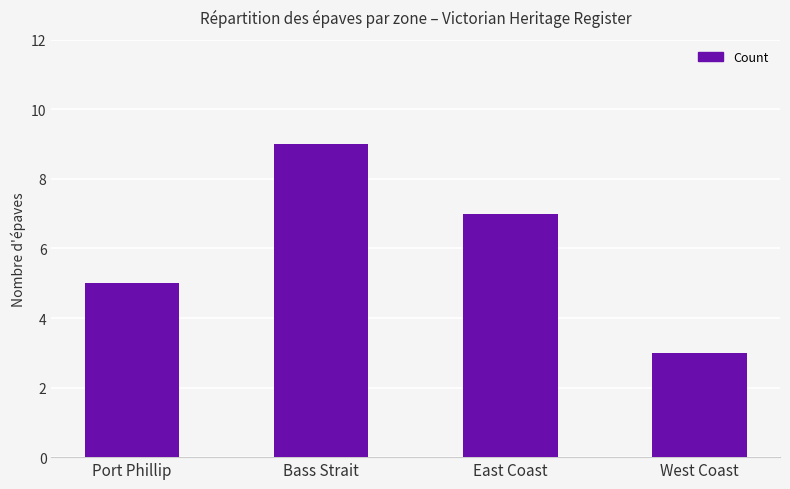

At which category does the chart reach its peak across all series?

Bass Strait